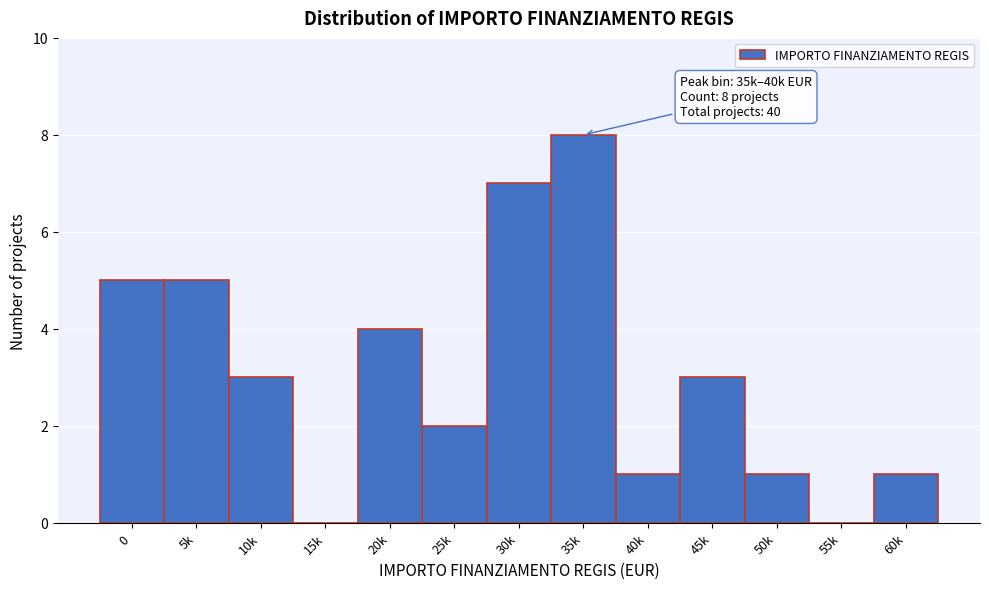

Reading left to right, extract all data points from this chart.

0=5	5k=5	10k=3	15k=0	20k=4	25k=2	30k=7	35k=8	40k=1	45k=3	50k=1	55k=0	60k=1